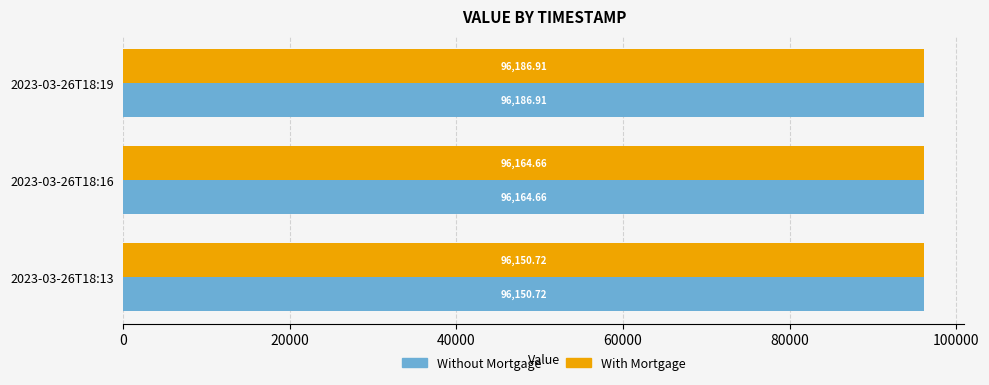

What is the sum of all With Mortgage values?

288502.3